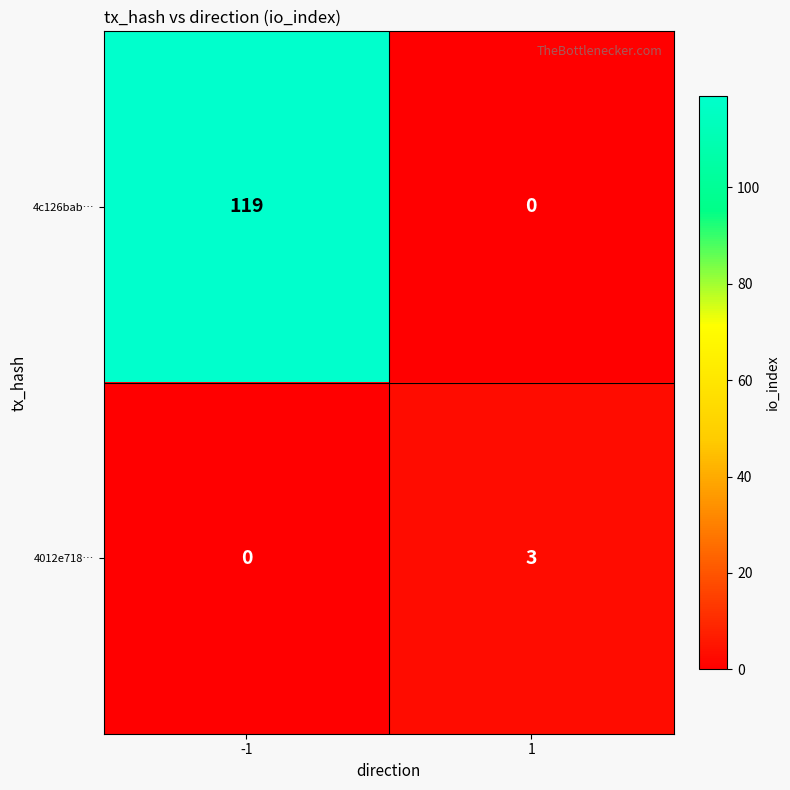

What value does the 4c126bab… series have at -1, to the nearest 5?

120